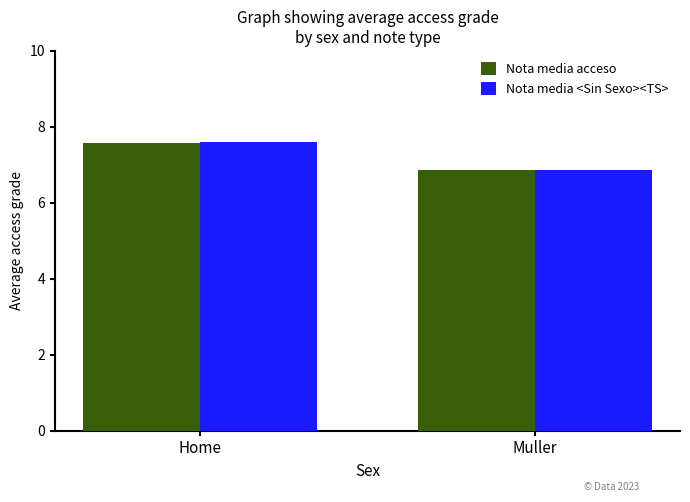

How many categories are shown in the chart?

2